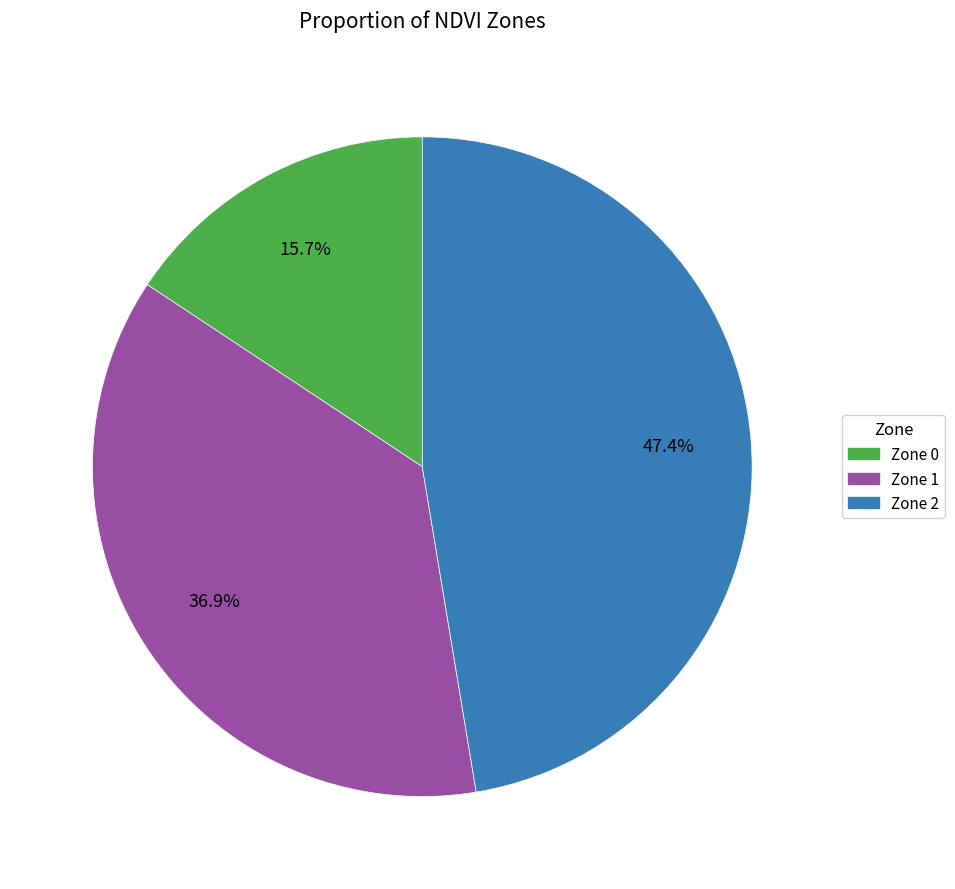

Which slice is the smallest?

Zone 0